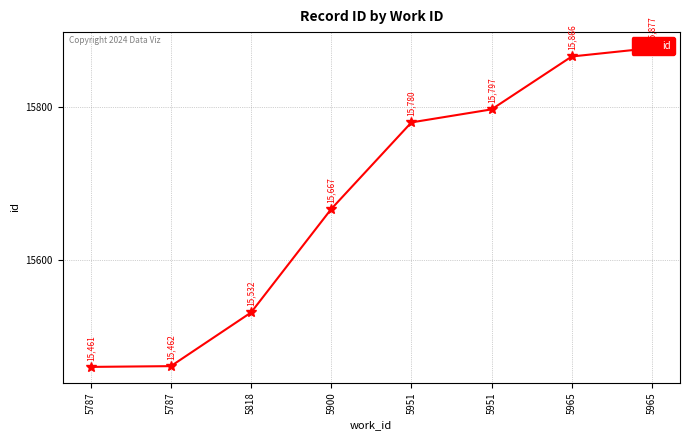

Reading left to right, transcribe all the data shown in this chart.

5787=15461	5787=15462	5818=15532	5900=15667	5951=15780	5951=15797	5965=15866	5965=15877